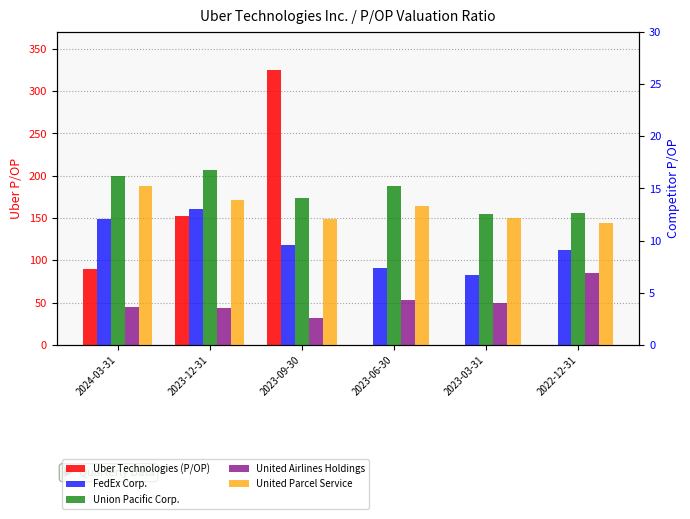

Which label corresponds to the largest value in the chart?

2023-09-30